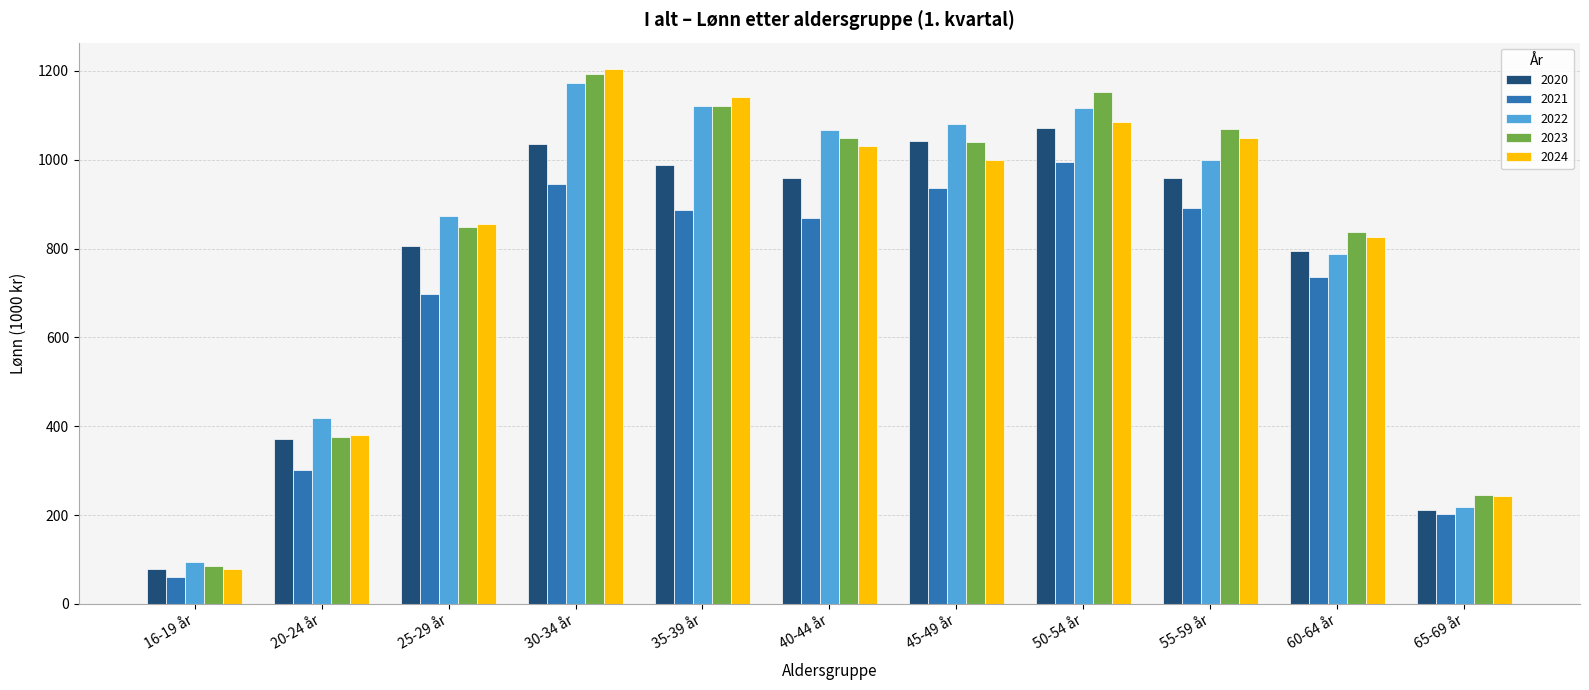

What is the sum of all 2022 values?

8950.5